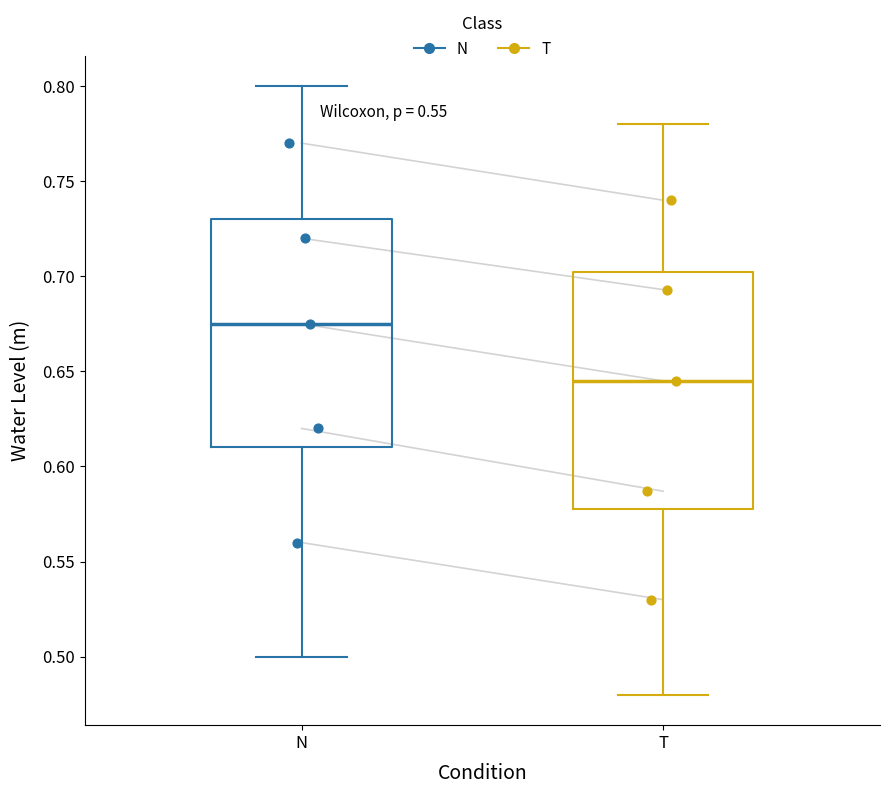

Comparing the boxes themselves (not the whiskers), which one is the tallest?

T